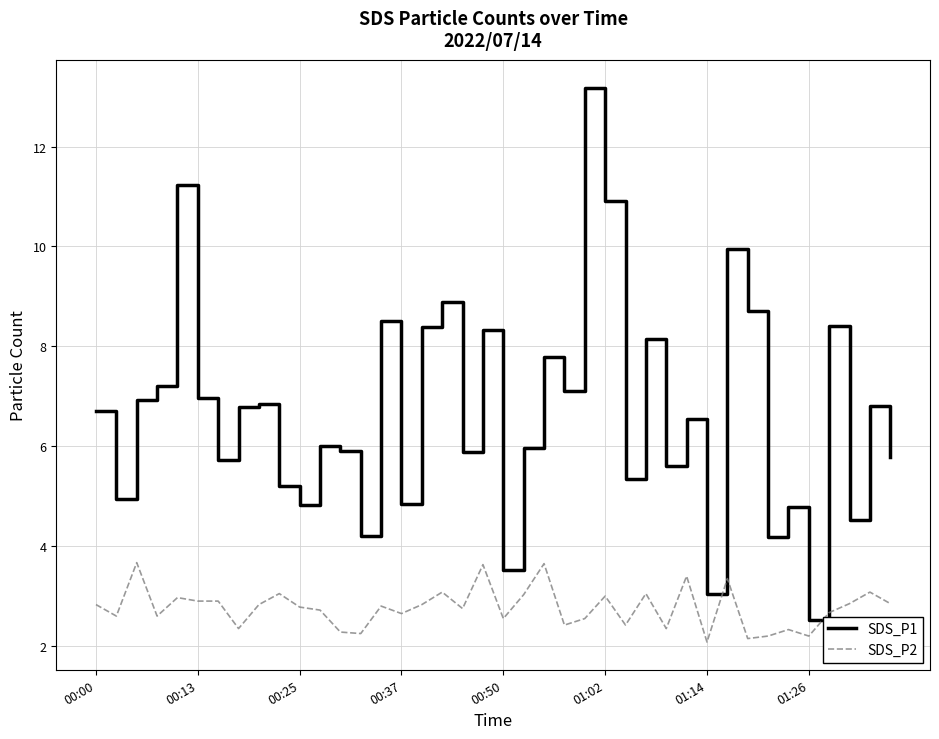

Which series has the widest spread of values?

SDS_P1